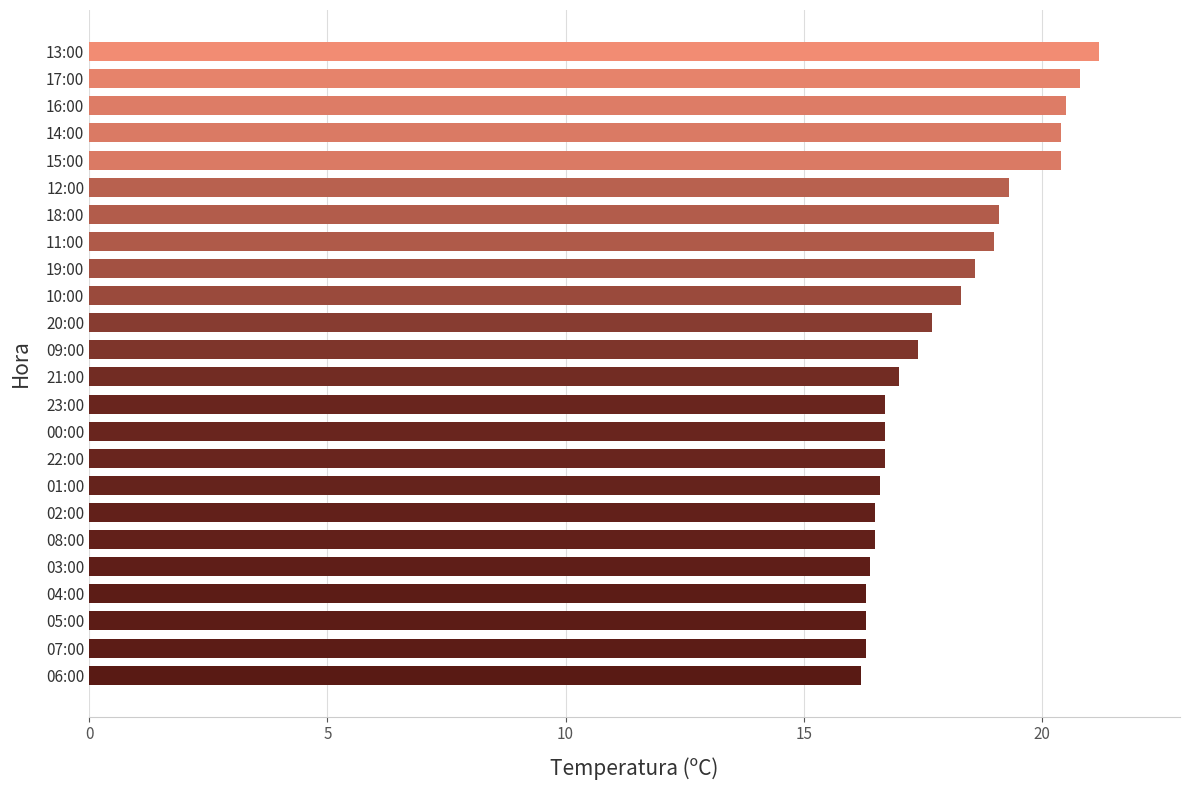

What is the smallest value displayed?

16.2